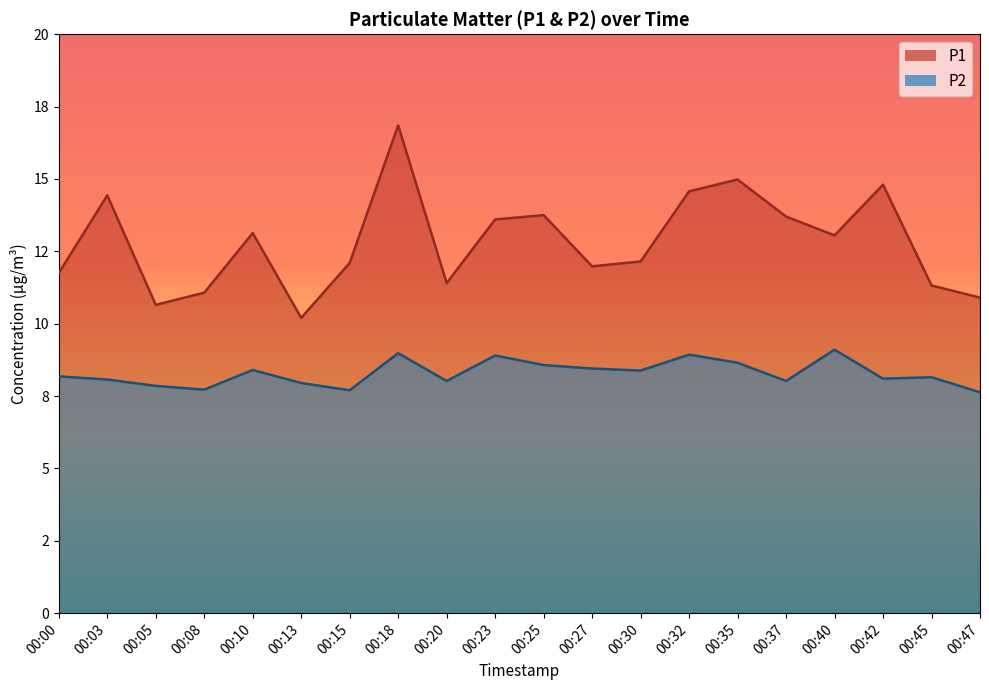

At how many categories does at least one series exceed 14?

5